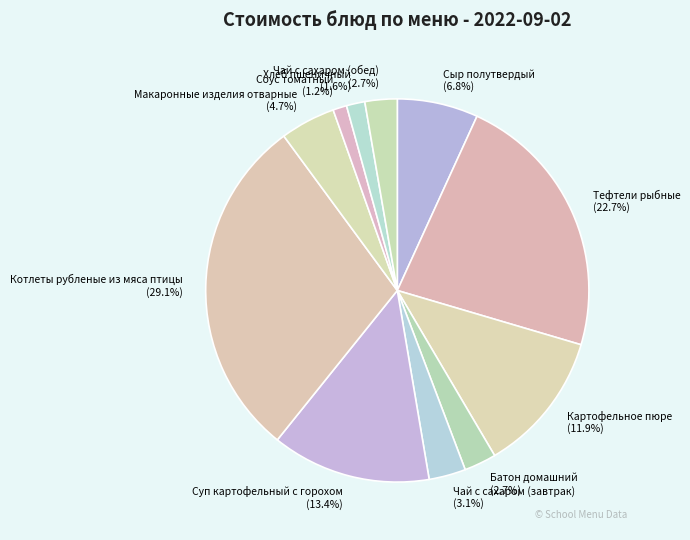

The Макаронные изделия отварные slice represents 18% of the pie. True or false?

False